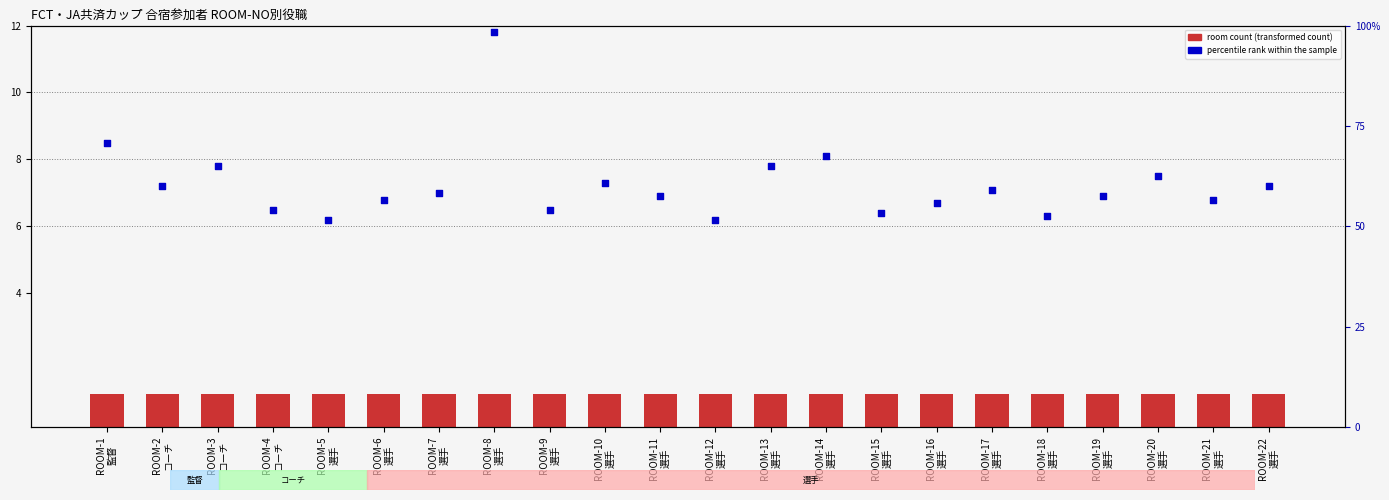

At how many categories does at least one series exceed 1?

22